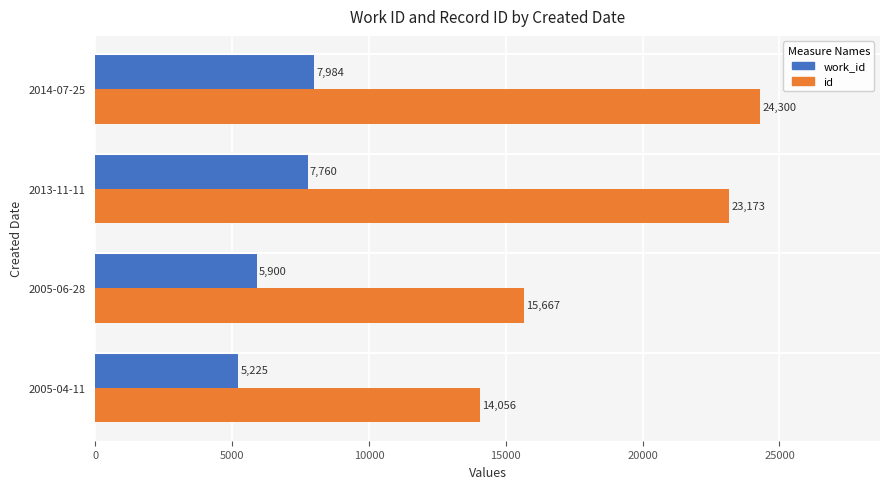

What is the lowest value of the work_id series?

5225